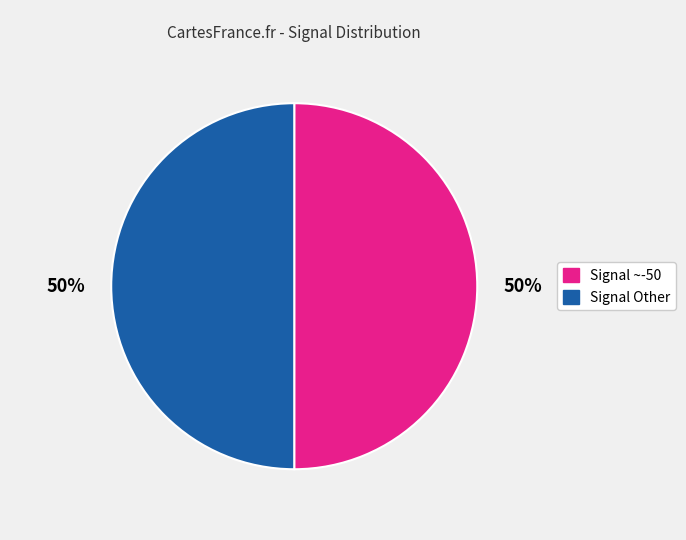

To the nearest percent, what is the average slice percentage?

50%